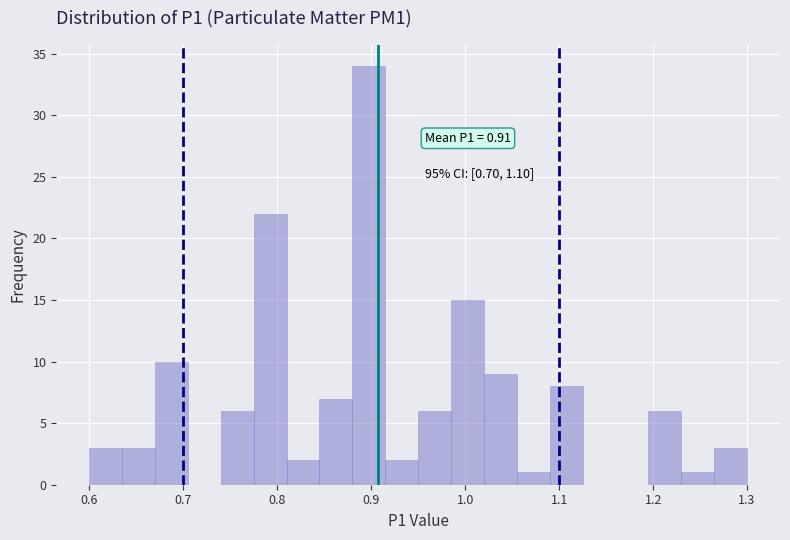

Read against the x-axis, roughly where is the centre of the tallest bar?

0.90